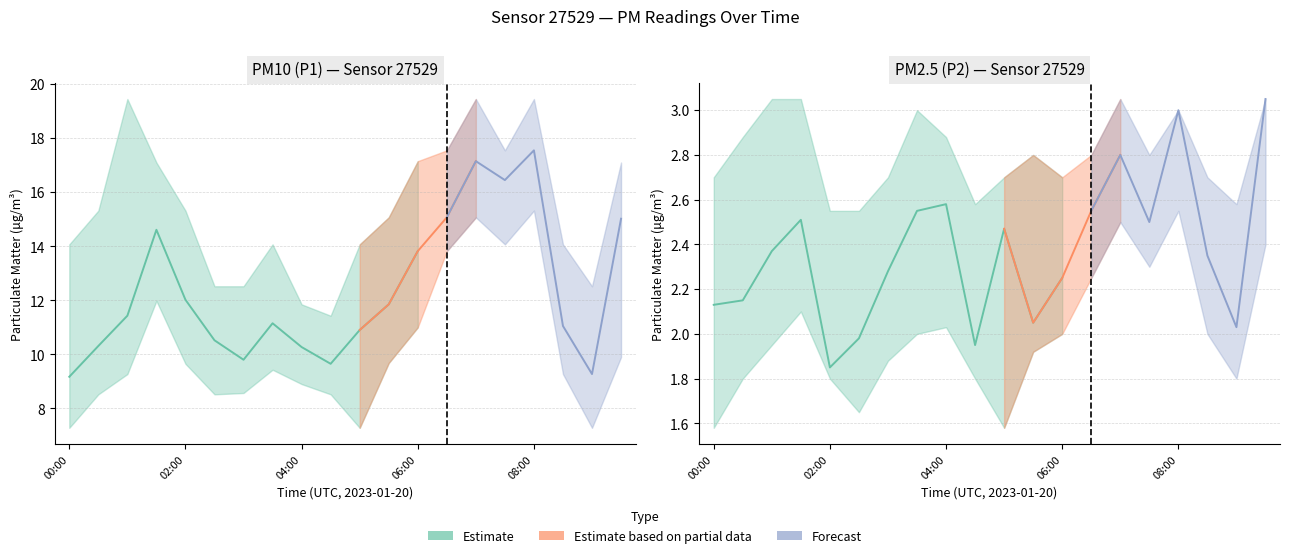

What is the sum of the P1 values at 02:00 and 04:00?

22.3